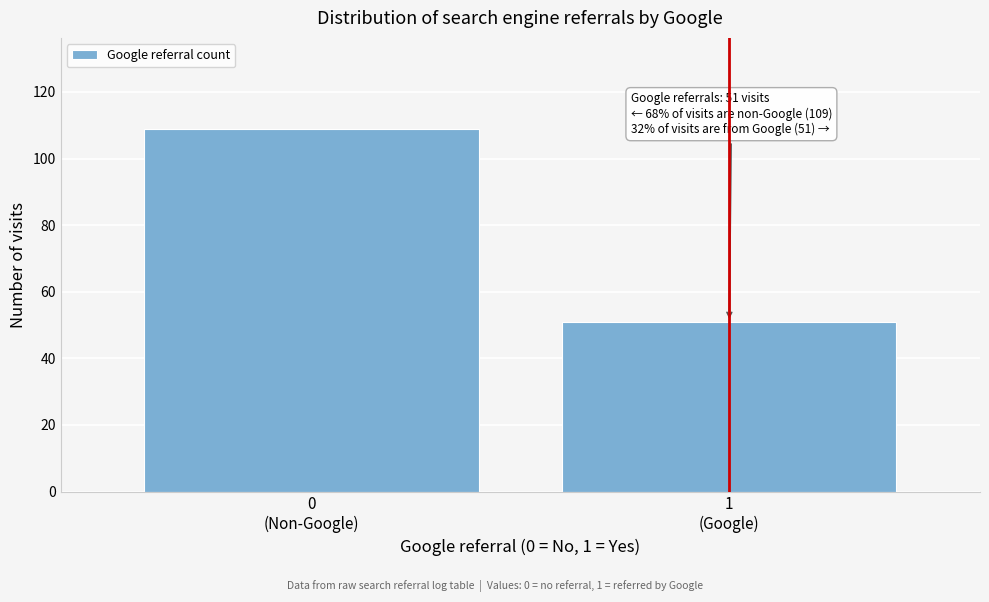

Reading left to right, list all the values displayed in this chart.

109	51